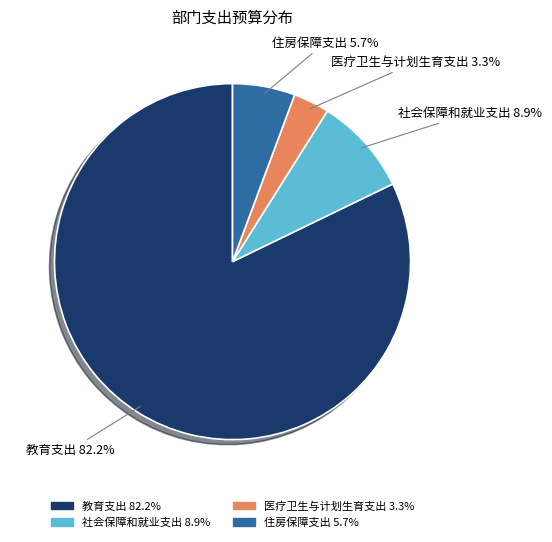

Which has a higher value, 医疗卫生与计划生育支出 or 教育支出?

教育支出